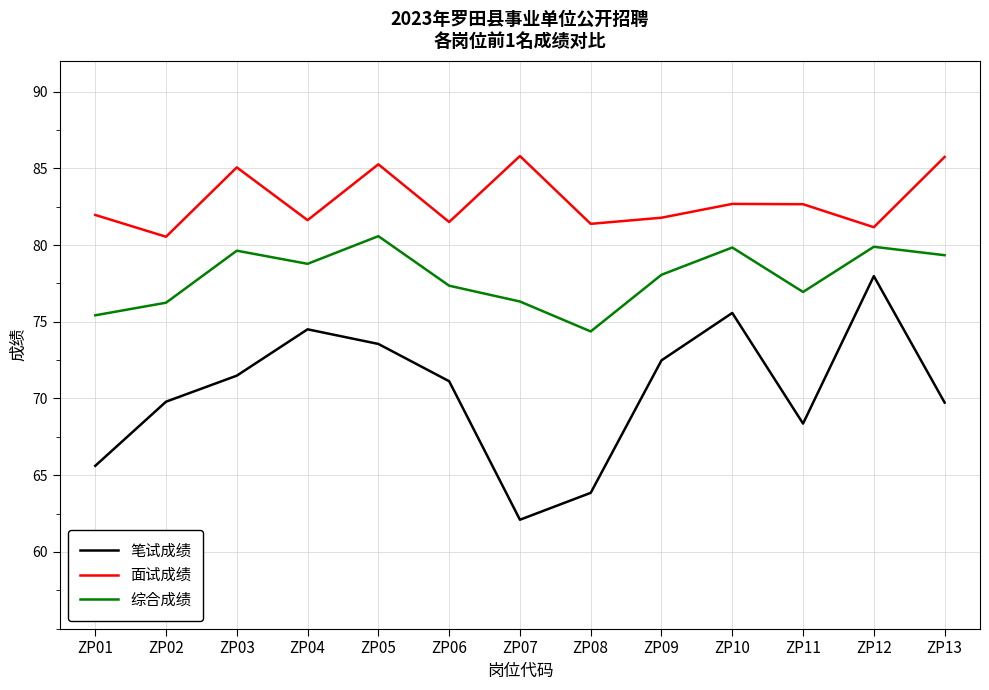

Rank the series at ZP05 from highest to lowest value.

面试成绩, 综合成绩, 笔试成绩